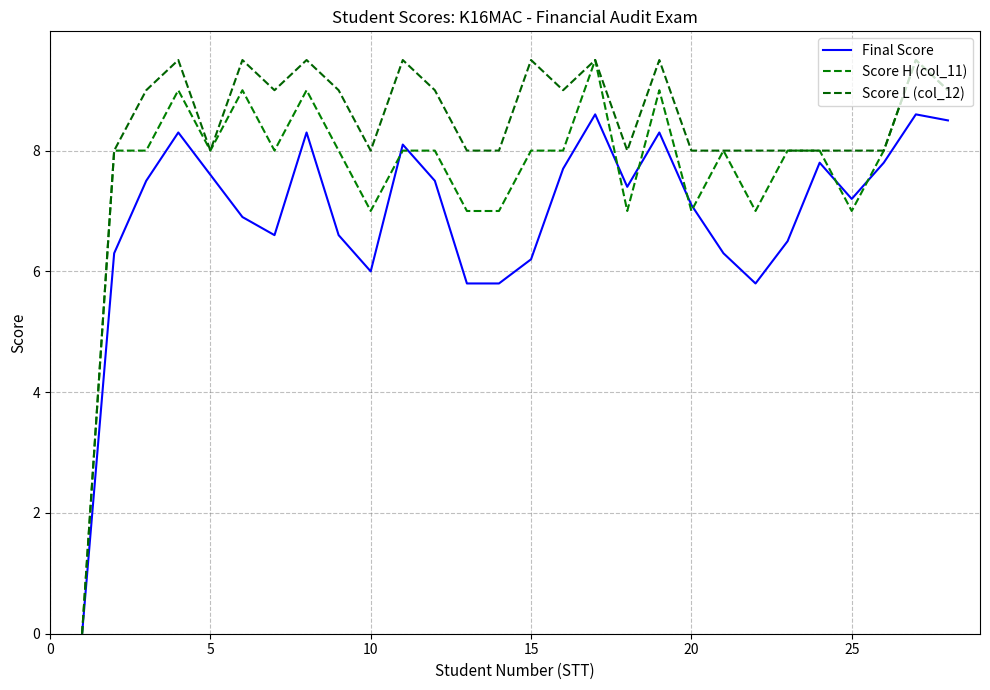

Which series has the largest total across all categories?

Score L (col_12)